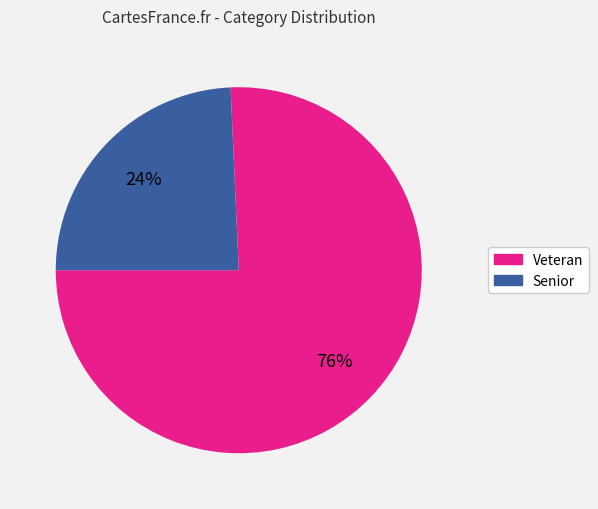

The Veteran slice represents 76% of the pie. True or false?

True